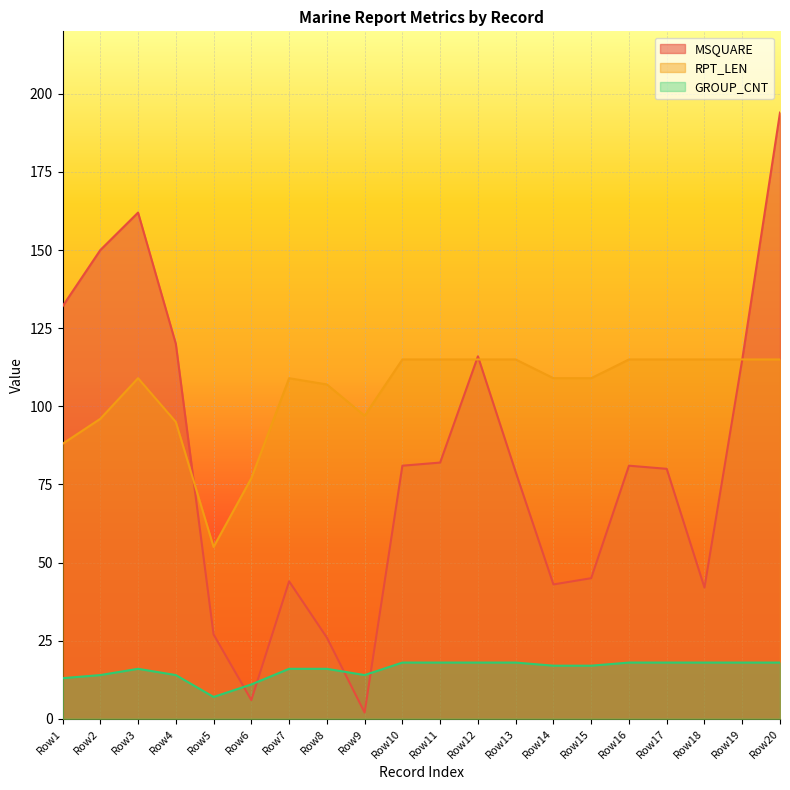

What are all the series names shown in the legend?

MSQUARE, RPT_LEN, GROUP_CNT